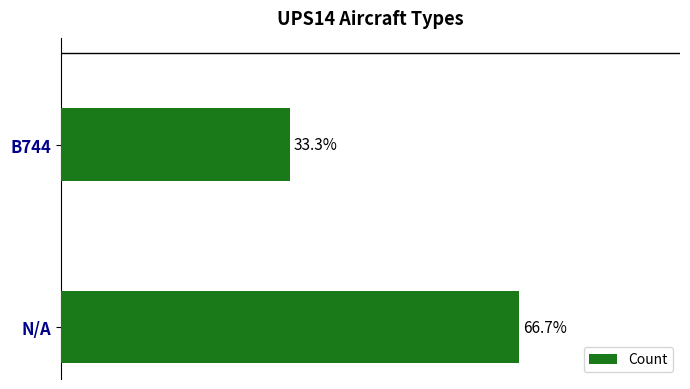

Between N/A and B744, which is larger?

N/A